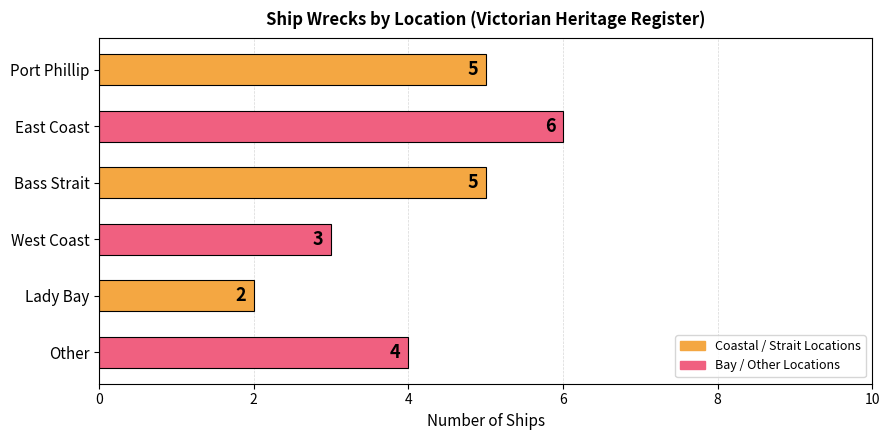

Where is the data nearest to the value 4?

Other